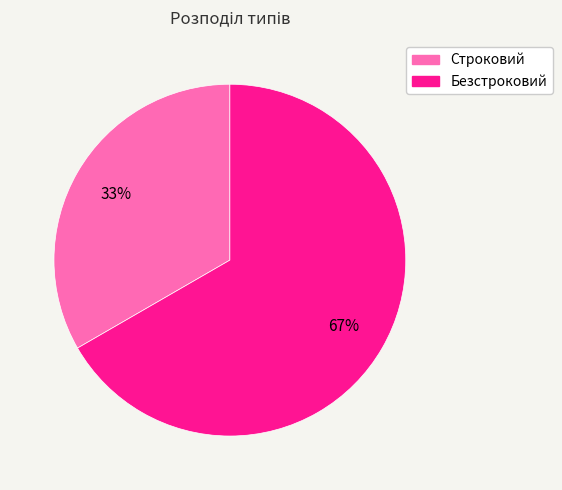

Do Строковий and Безстроковий together represent more than half of the pie?

Yes